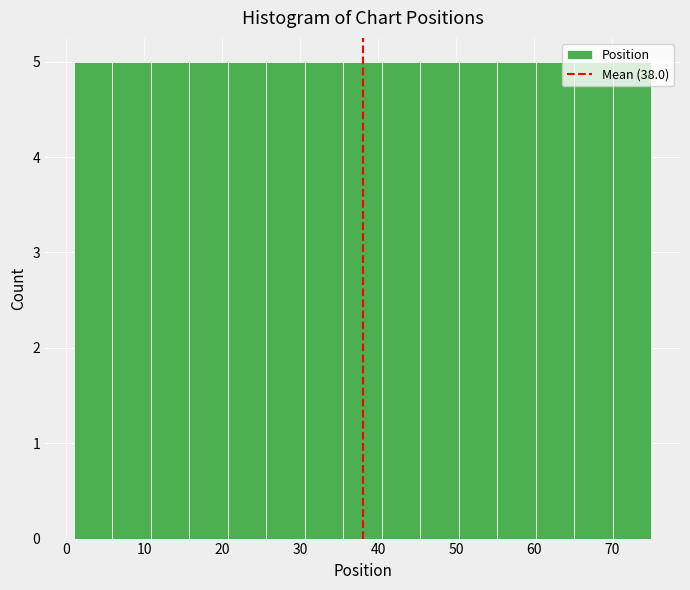

How tall is the bar that spans 16 to 21 on the x-axis? Neither the bar edges nor the heights are printed on the chart, so give them approximately, as read against the axes.

5